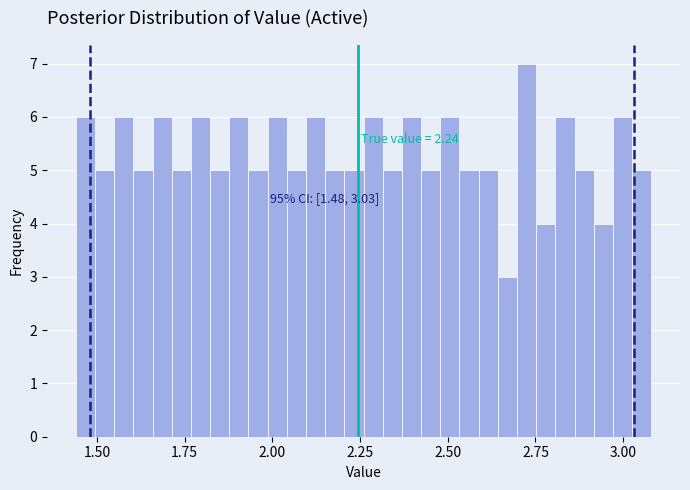

Around what value on the x-axis is the tallest bar? Give the approximate position of its centre, as read against the axis.

2.70